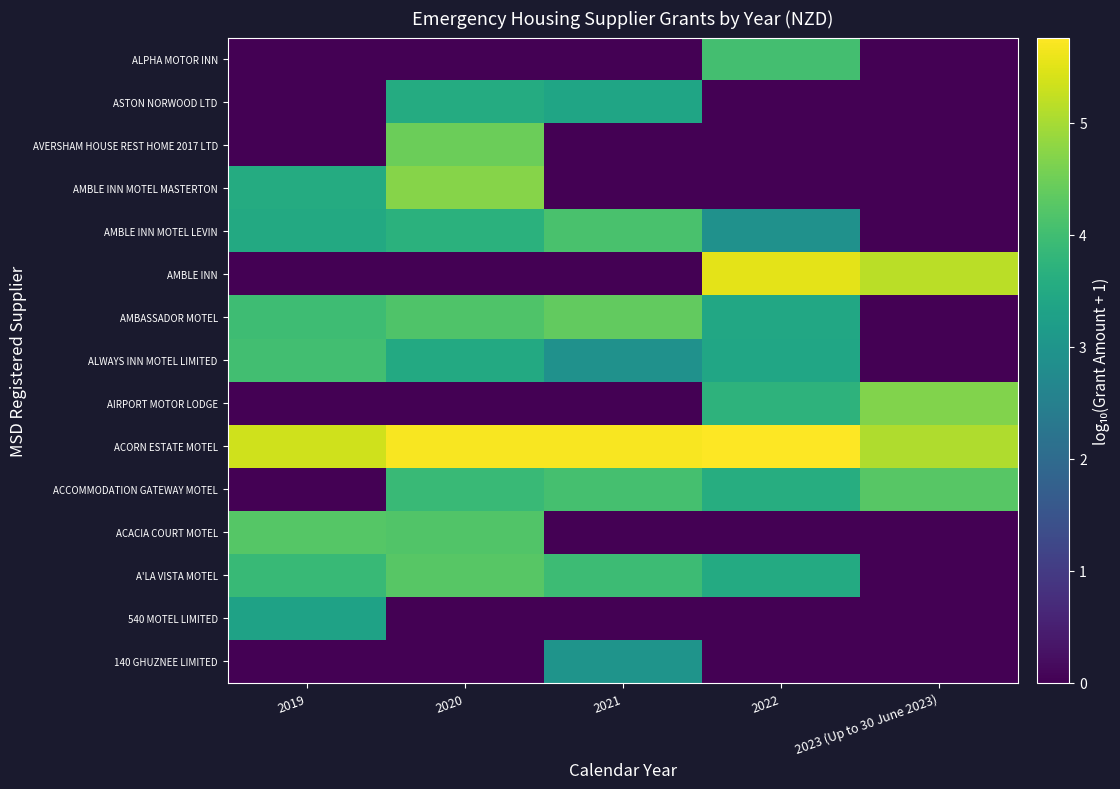

Between 2022 and 2020, which is larger?

2022